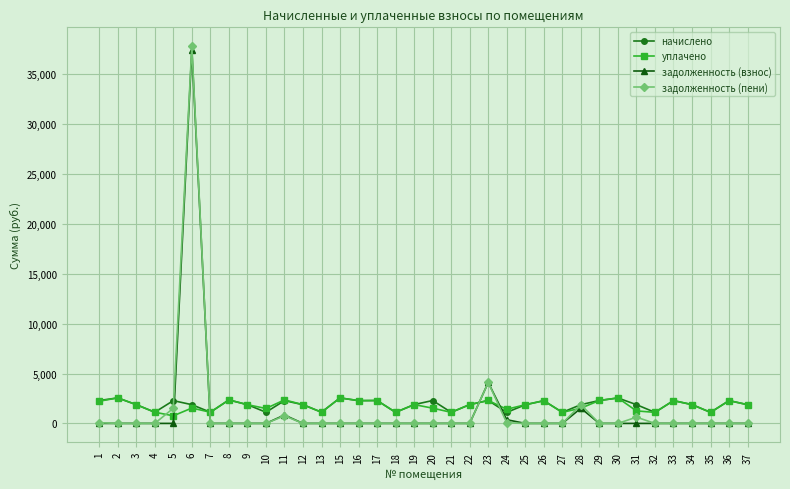

Which series has the largest range (max minus min)?

задолженность (пени)